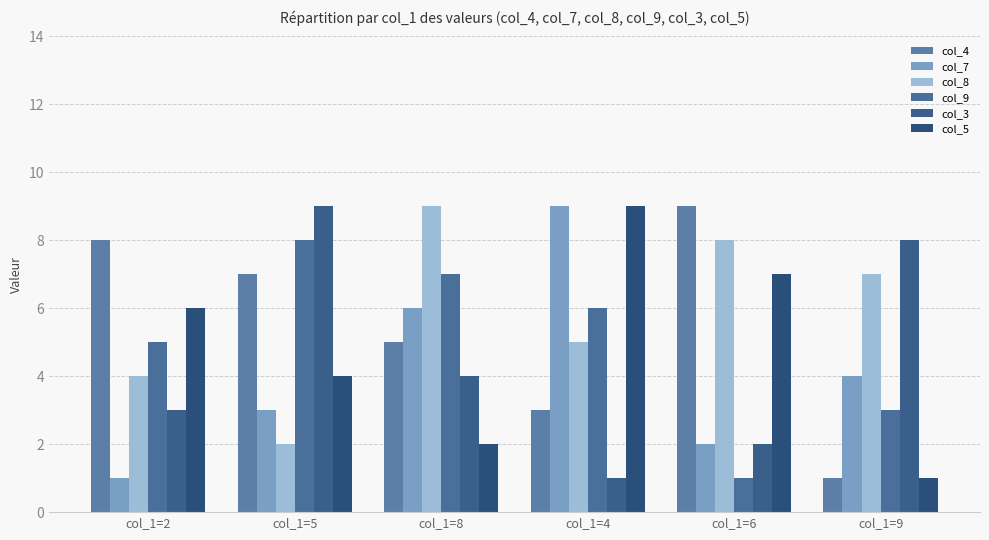

At which label does col_3 reach its minimum?

col_1=4